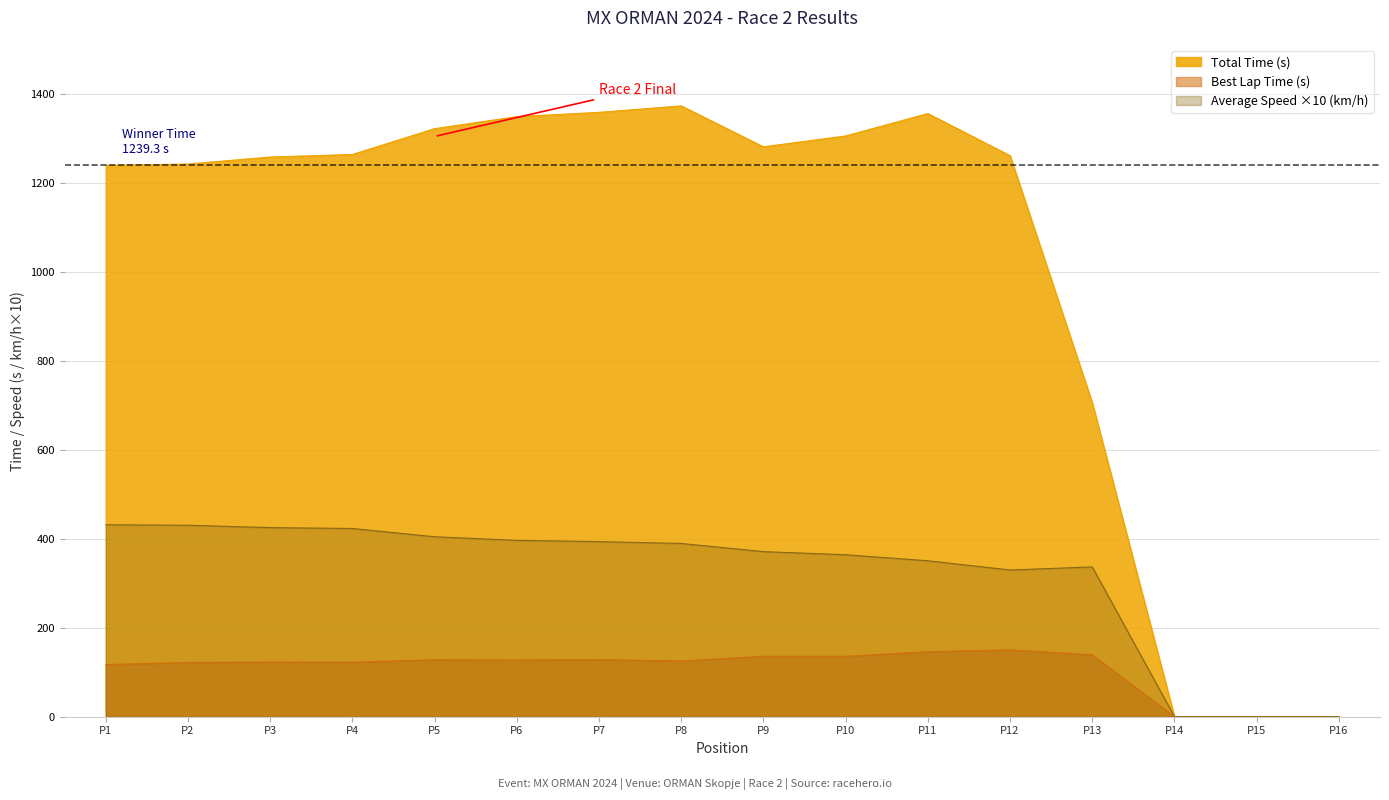

Which series has the largest total across all categories?

Total Time (s)